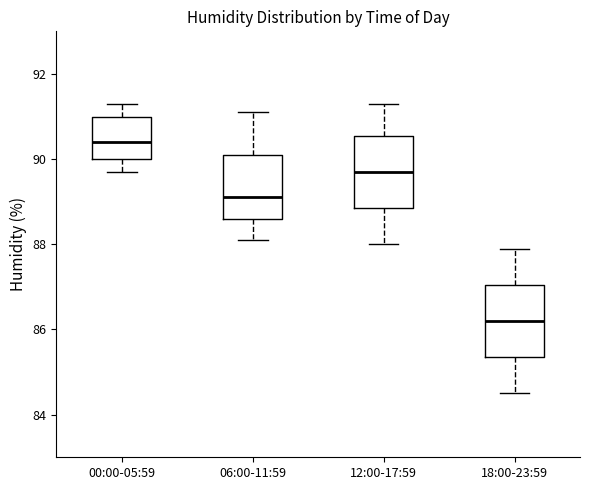

Reading left to right, transcribe this box plot: for each box, give where its median line is, the range the box spans, and where its two whiskers end, as read against the y-axis. The values are not printed on the chart, so give them approximately, as read against the axis.

00:00-05:59: median 90.4, box 90.0 to 91.0, whiskers 89.8 to 91.4
06:00-11:59: median 89.2, box 88.6 to 90.2, whiskers 88.2 to 91.2
12:00-17:59: median 89.8, box 88.8 to 90.6, whiskers 88.0 to 91.4
18:00-23:59: median 86.2, box 85.4 to 87.0, whiskers 84.6 to 88.0